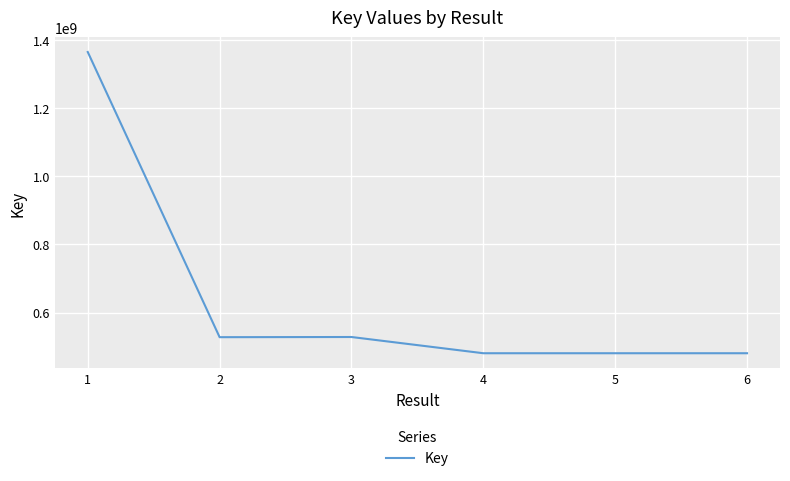

What is the difference between the second highest and minimum values?

47712513